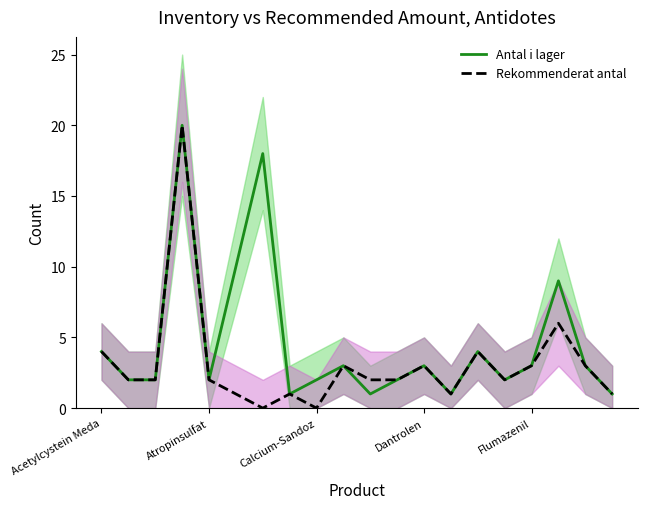

Is it true that Rekommenderat antal equals 3 at Dantrolen?

True